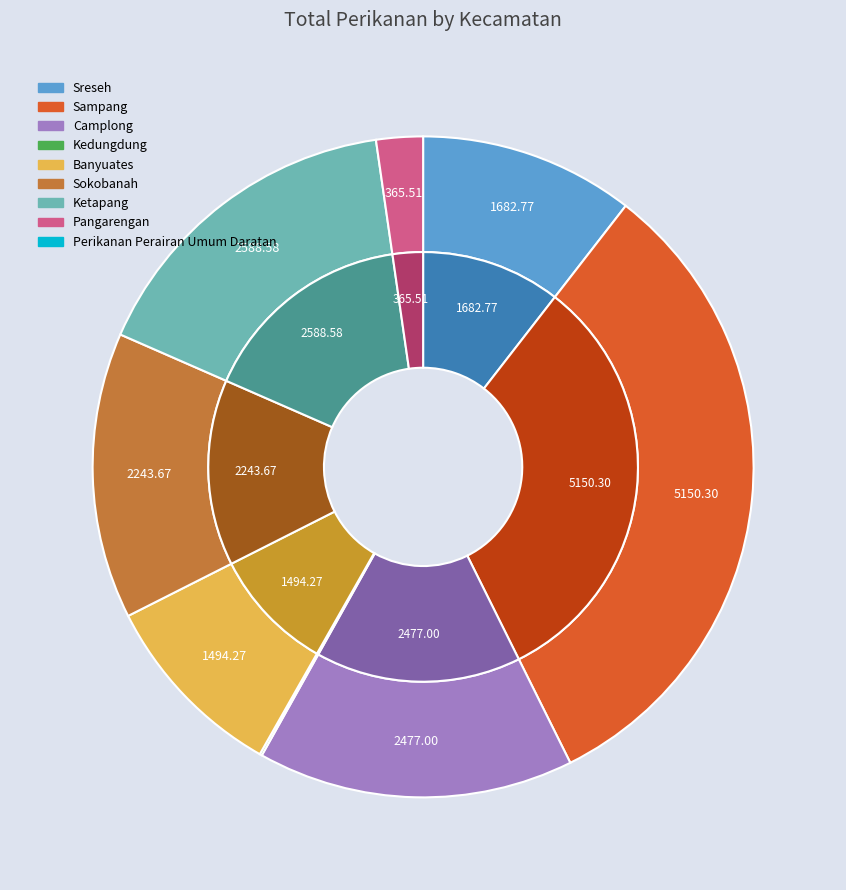

True or false: Banyuates accounts for 14% of the total.

False